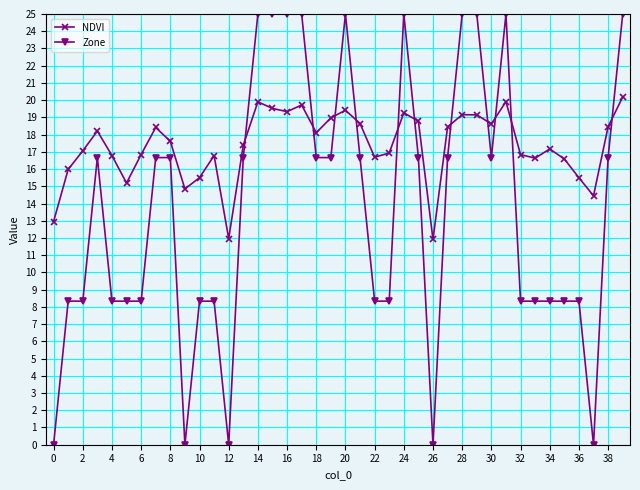

How many interior local peaks does the NDVI series have?

10